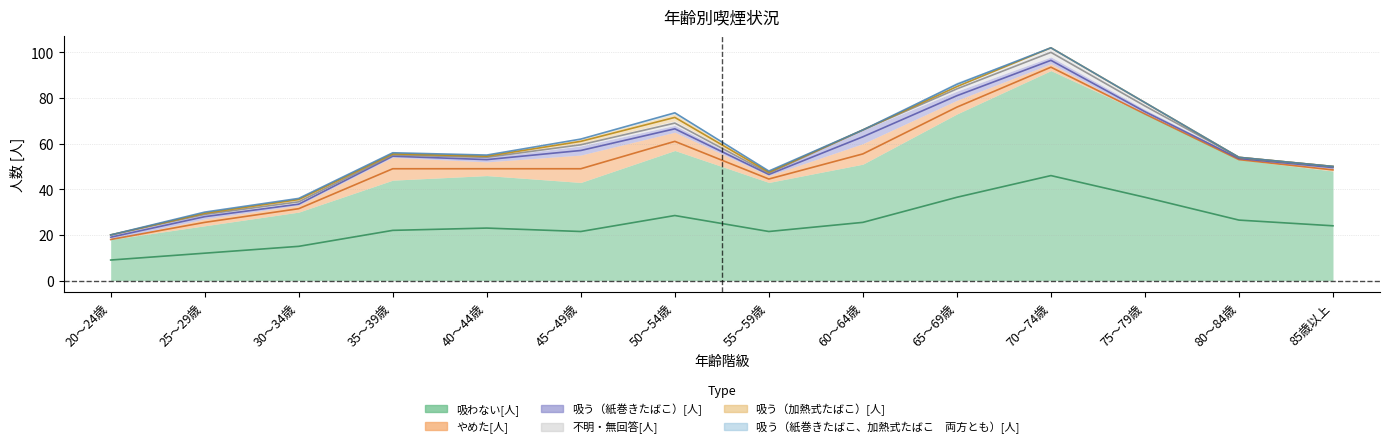

True or false: 吸う（加熱式たばこ）[人] has more than 0 interior local peaks.

True